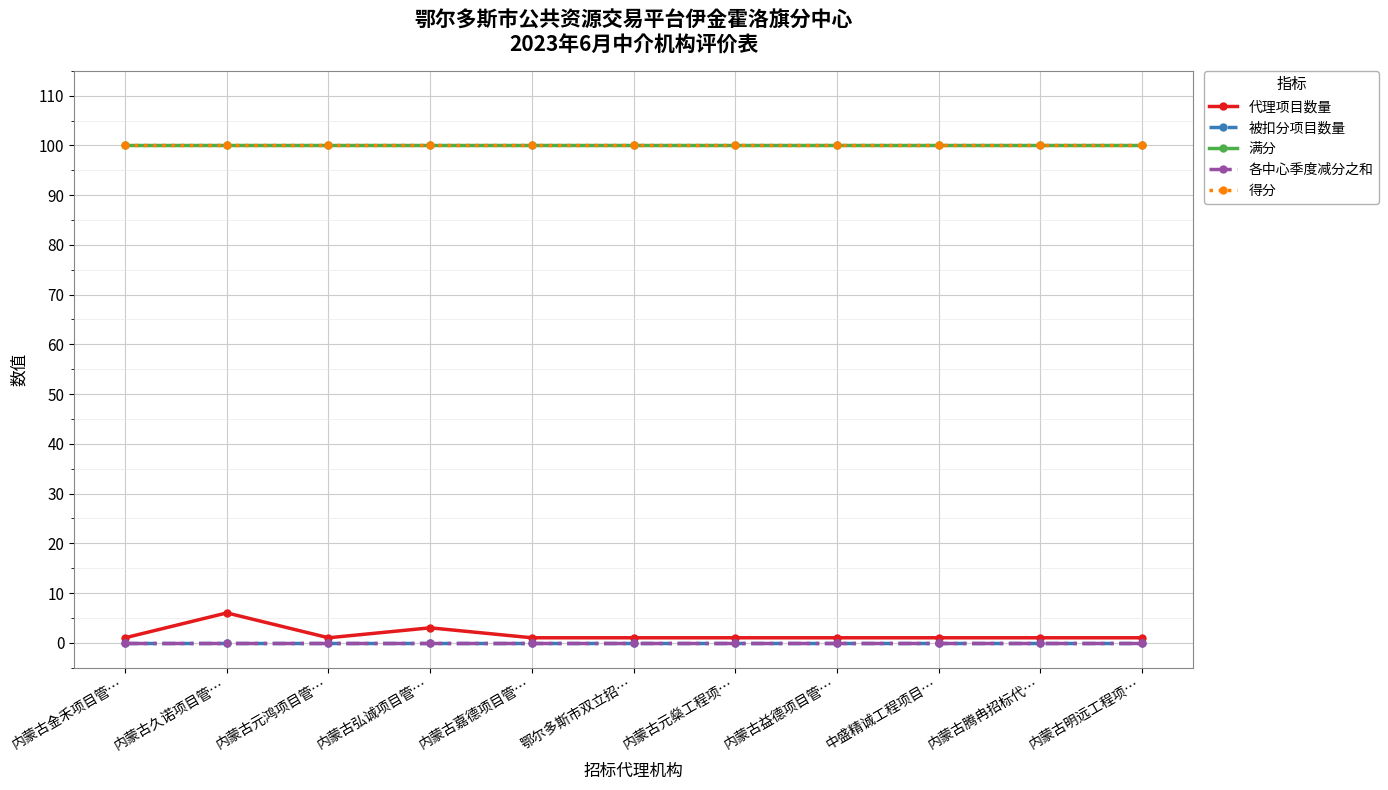

Reading left to right, what are all the values shown in this chart?

代理项目数量: 1	6	1	3	1	1	1	1	1	1	1
被扣分项目数量: 0	0	0	0	0	0	0	0	0	0	0
满分: 100	100	100	100	100	100	100	100	100	100	100
各中心季度减分之和: 0	0	0	0	0	0	0	0	0	0	0
得分: 100	100	100	100	100	100	100	100	100	100	100